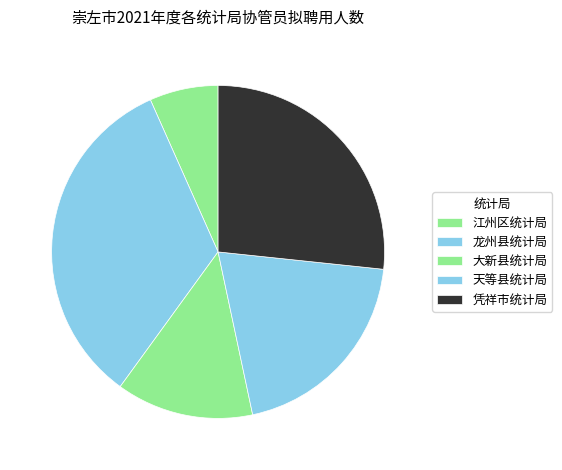

True or false: 江州区统计局 accounts for 7% of the total.

True